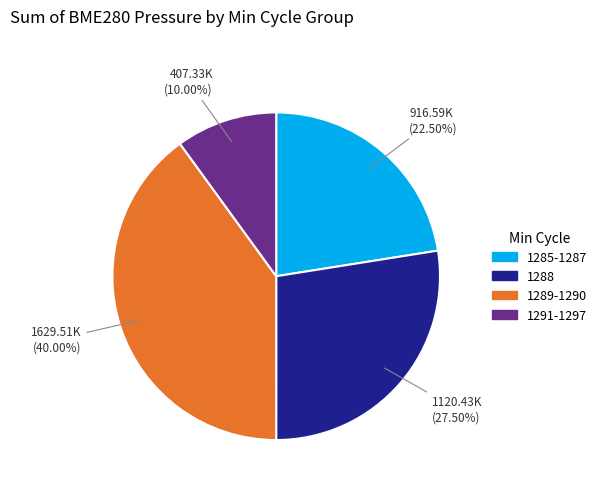

How many segments does this pie chart have?

4